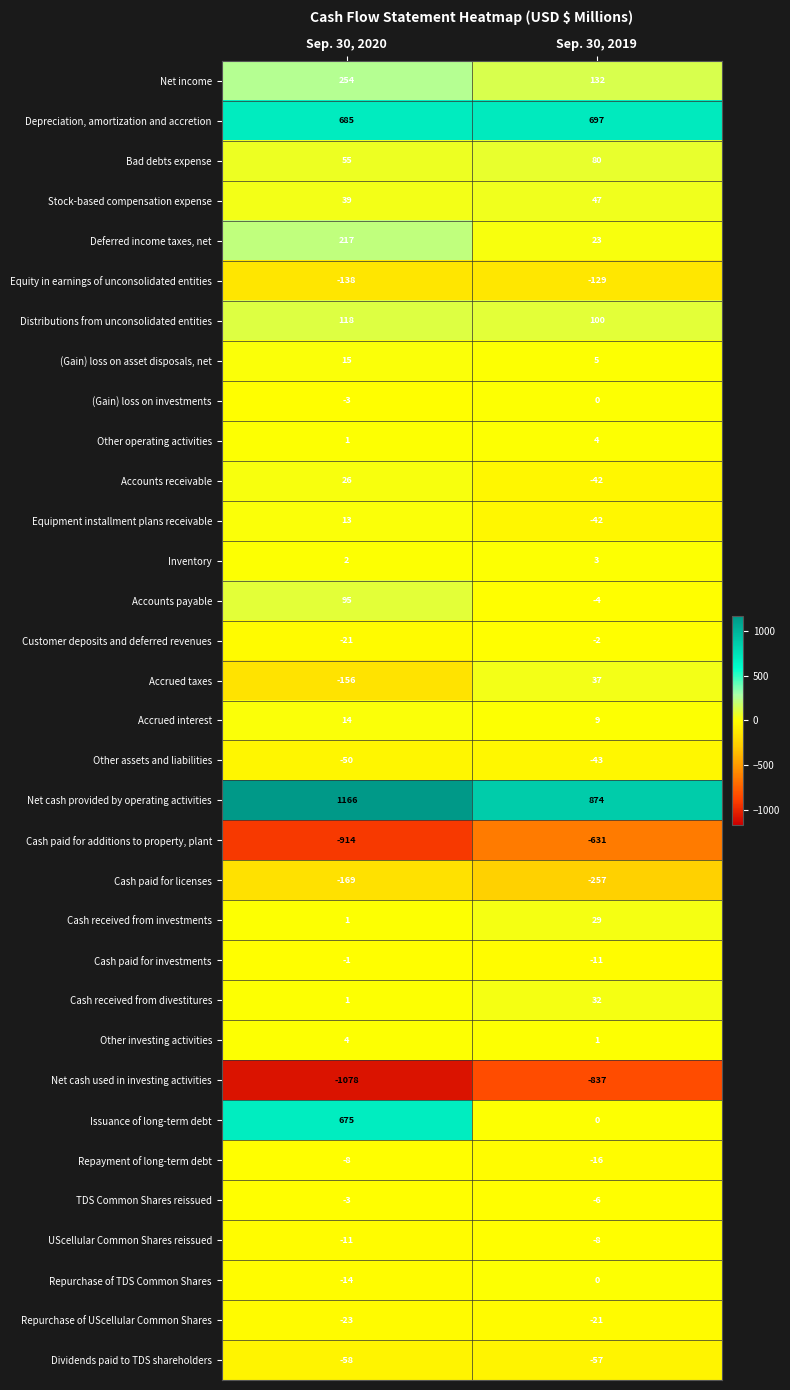

Count the number of data series in this chart.

33